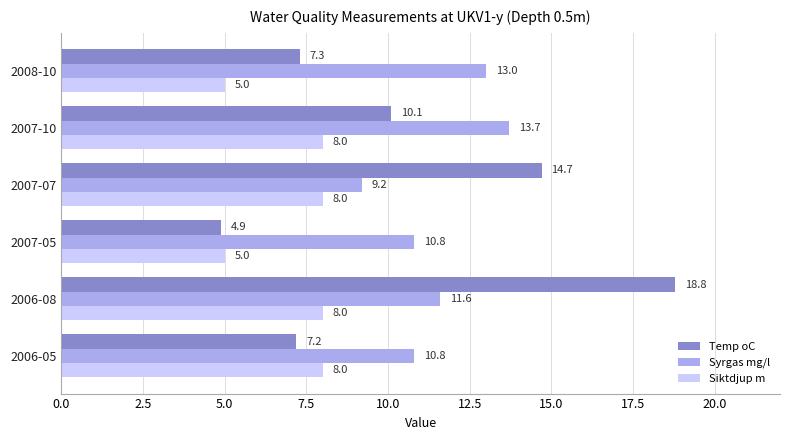

True or false: Syrgas mg/l has a value of 5.0 at 2007-05.

False